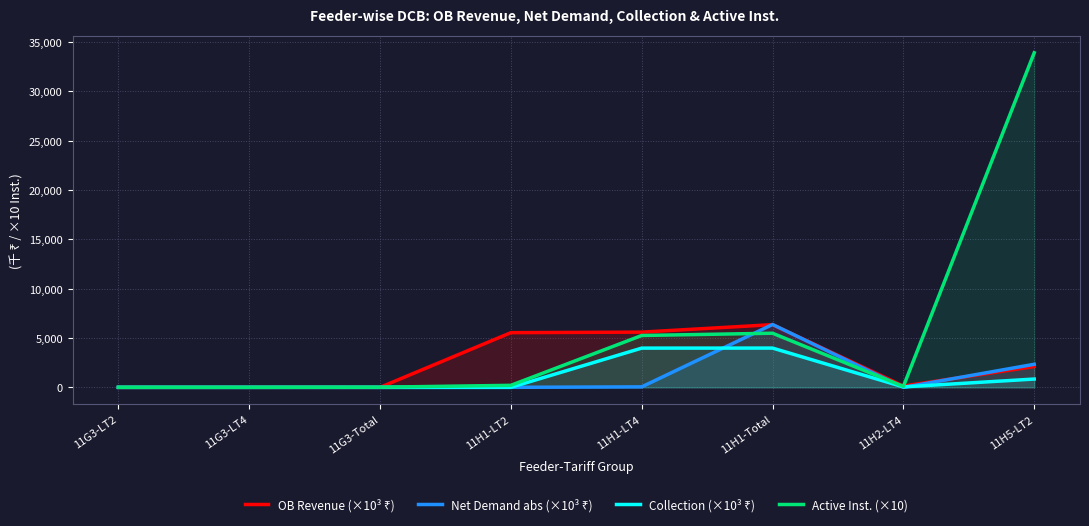

True or false: Active Inst. (×10) has more than 1 interior local peaks.

False